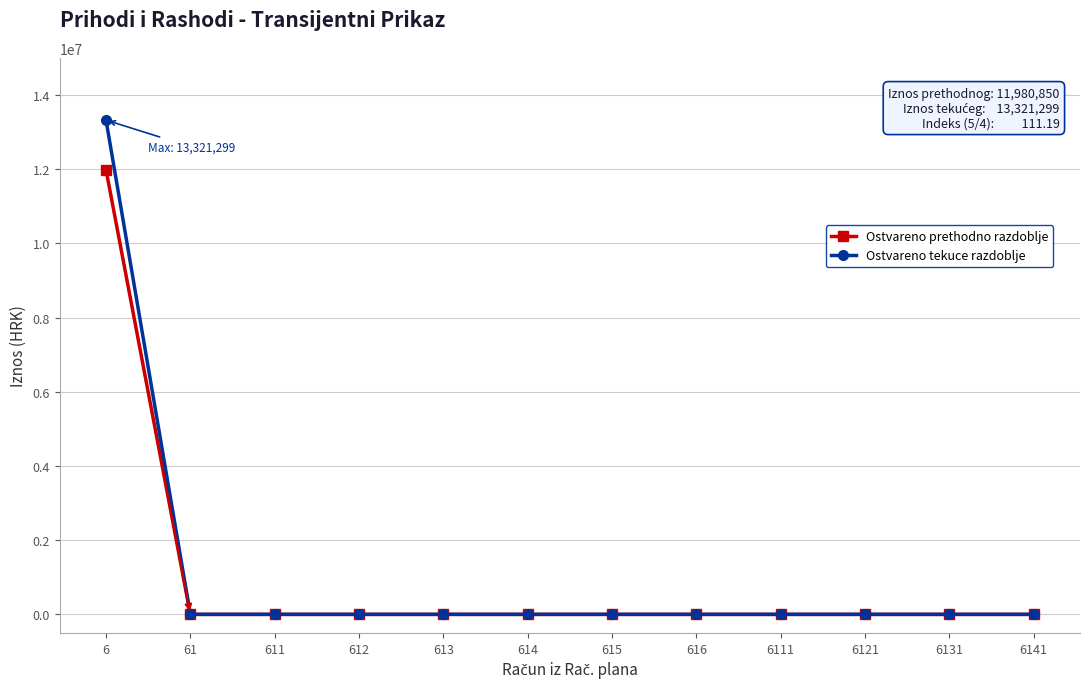

What is the value of the Ostvareno prethodno razdoblje point at the 1st from the left?

11980850.0